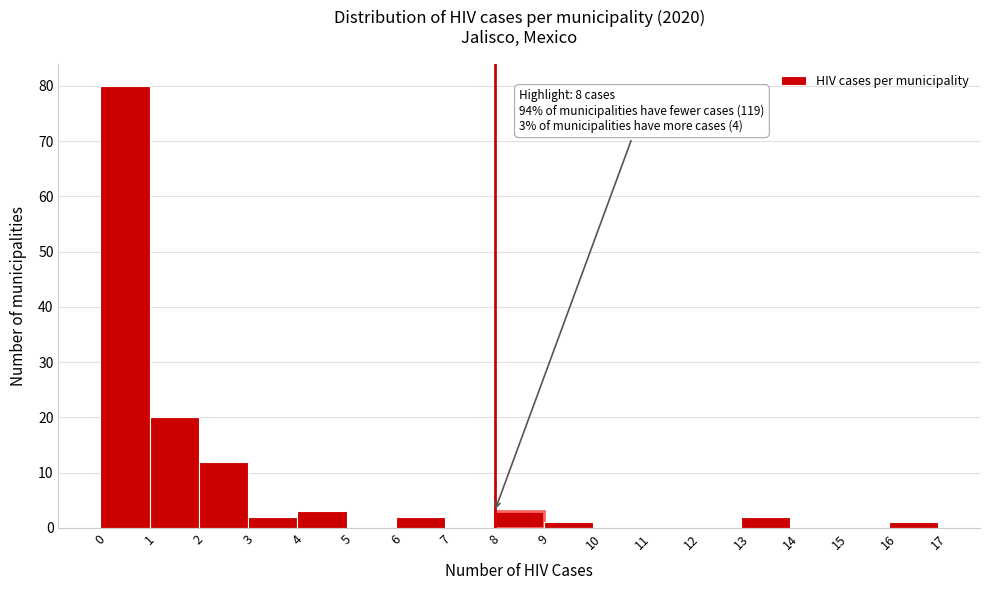

Which range on the x-axis has the tallest bar?

0 to 1